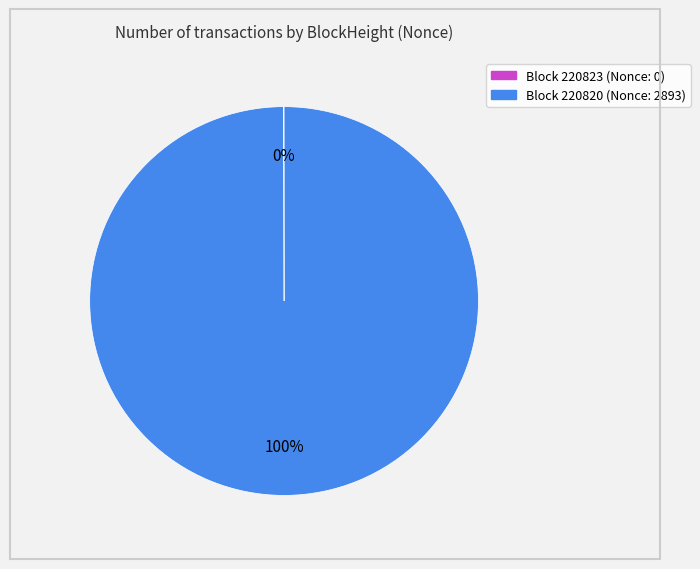

To the nearest percent, what is the difference between the largest and smallest slice percentages?

100%